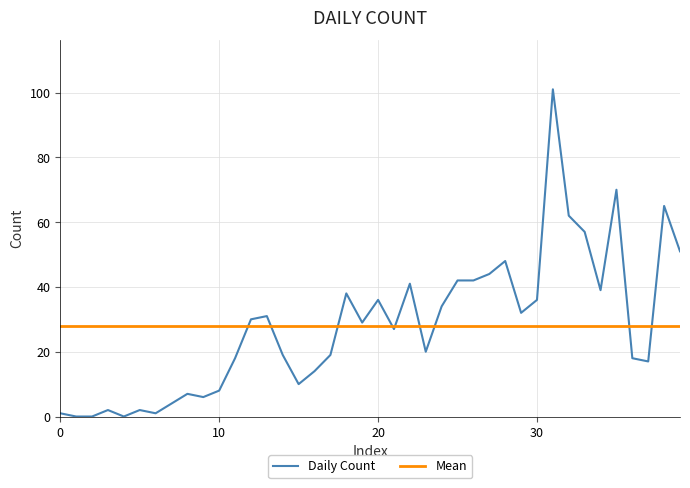

Is it true that Daily Count equals 36 at 30?

True